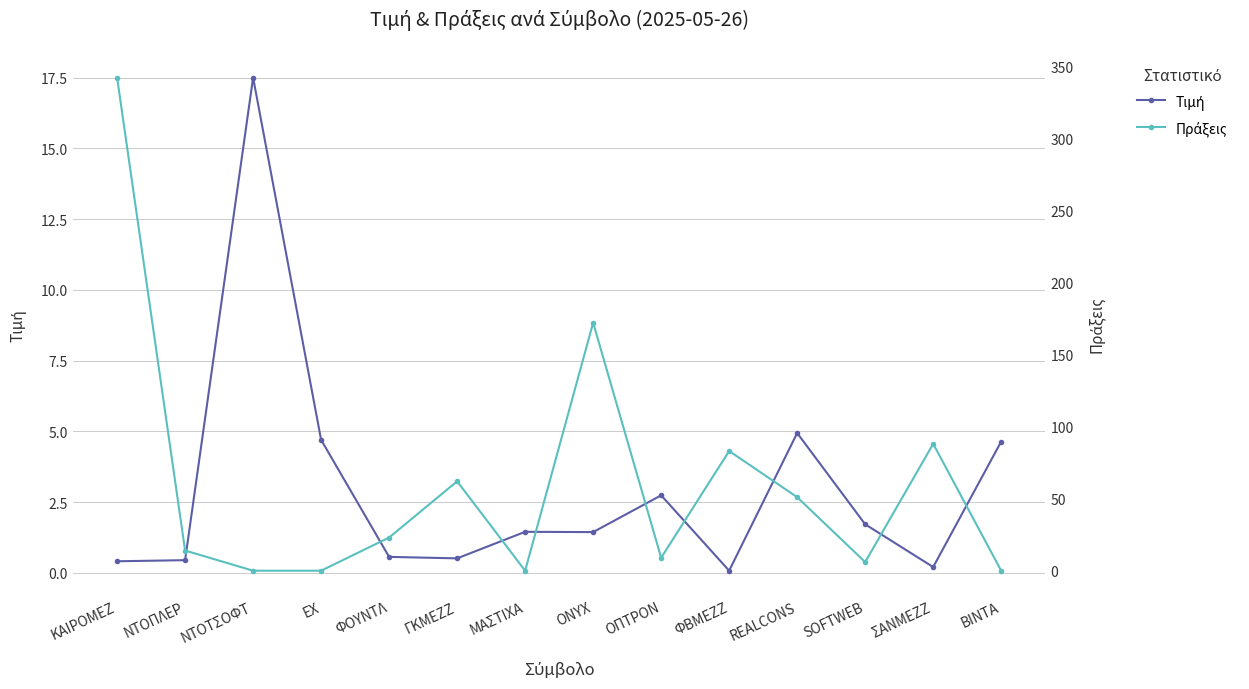

How many values in Πράξεις are above zero?

10